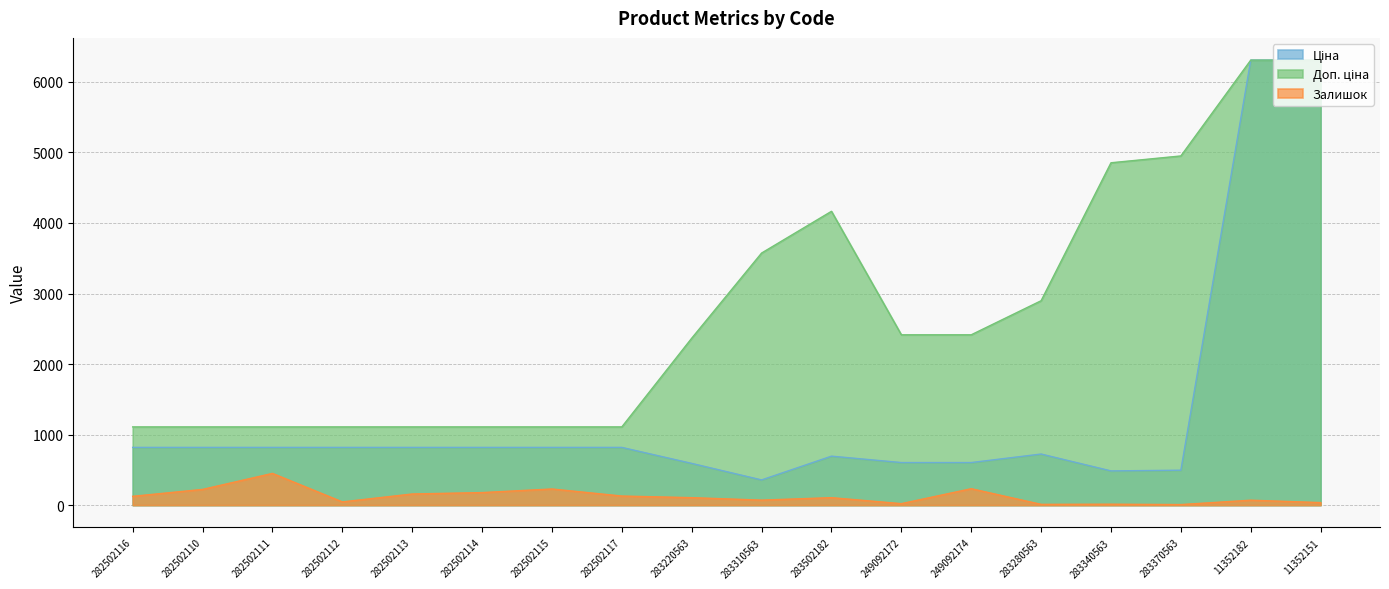

Rank the series by their average value, from lowest to highest.

Залишок, Ціна, Доп. ціна